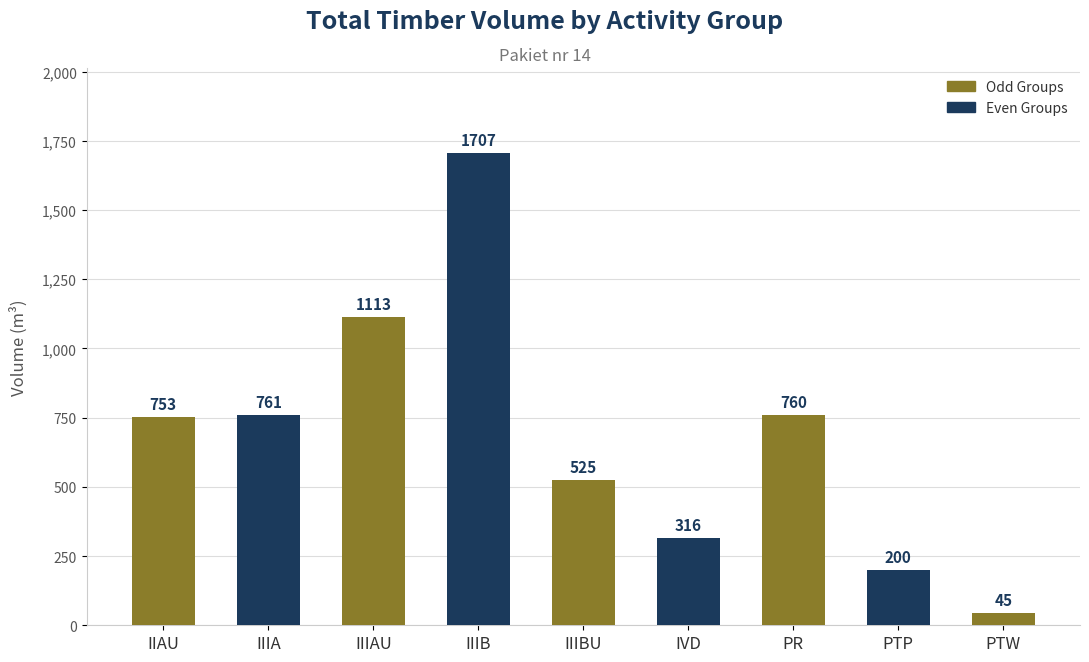

Count the number of data series in this chart.

1